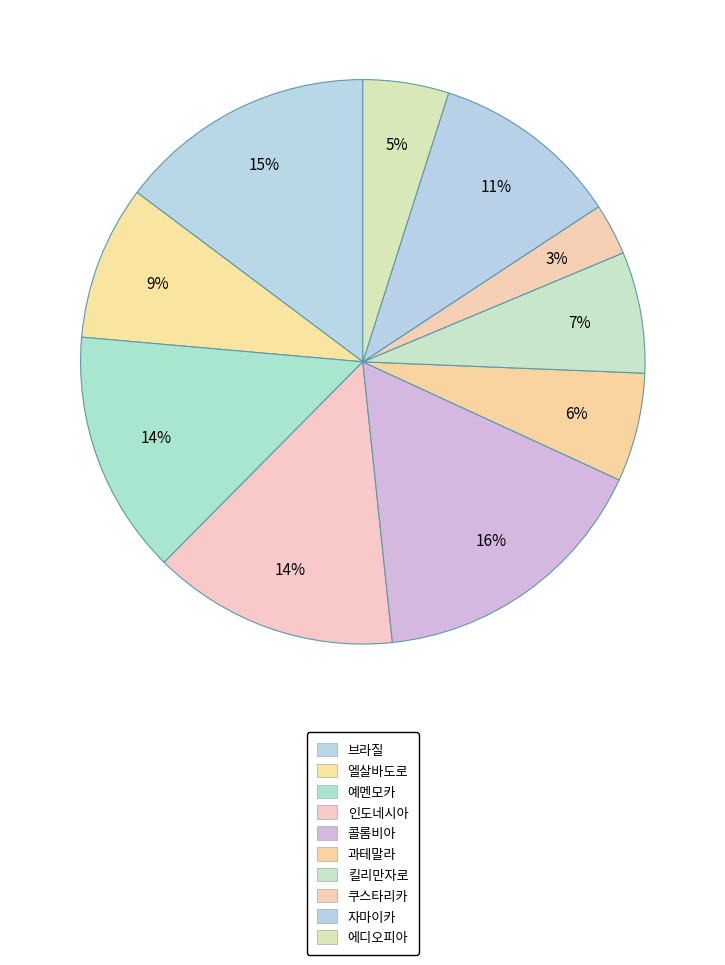

What percentage do 과테말라 and 브라질 together represent?

21.0%